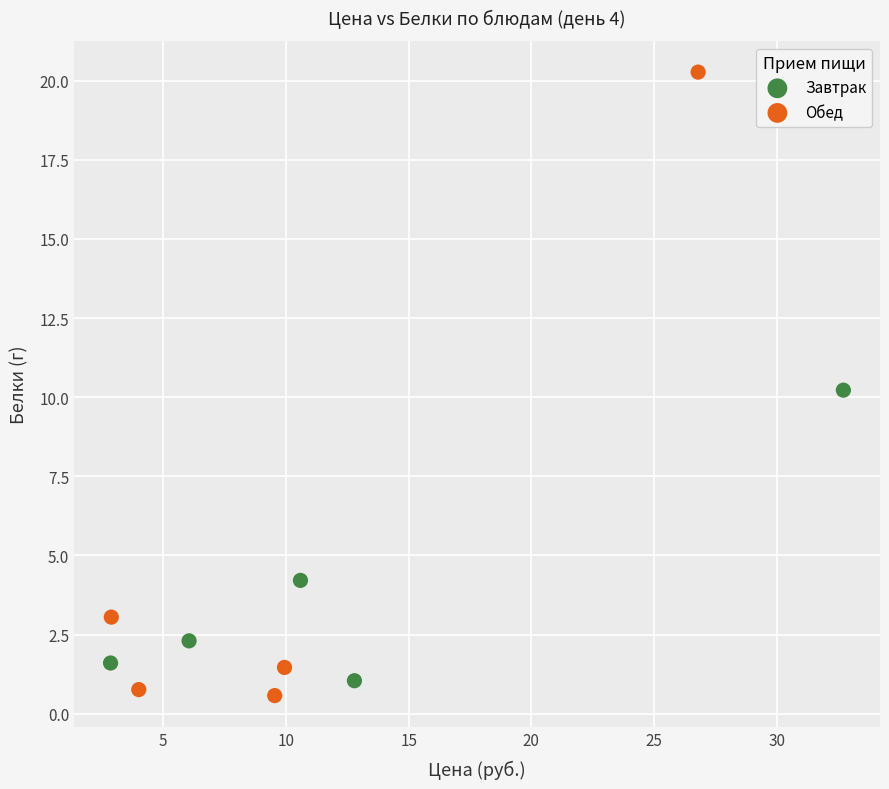

Which series has the largest Y range (max minus min)?

Обед